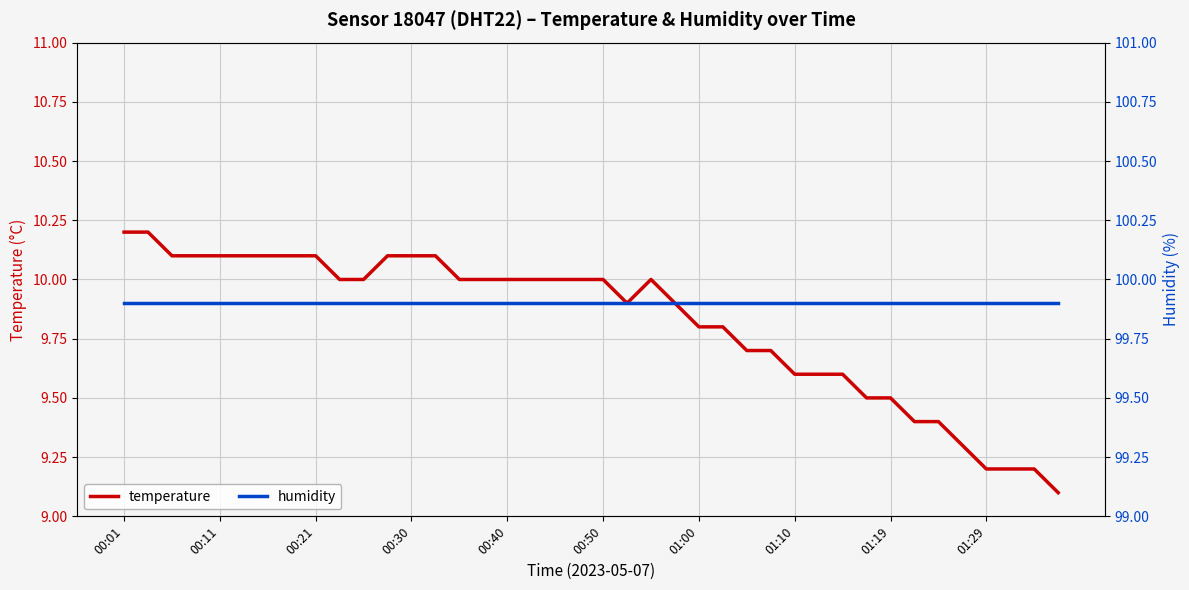

True or false: temperature has a value of 17.4 at 00:21.

False